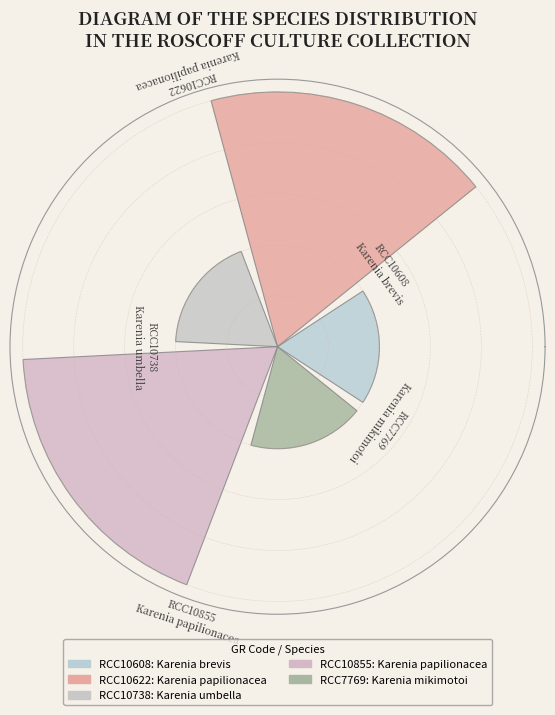

Are the bars horizontal?

No